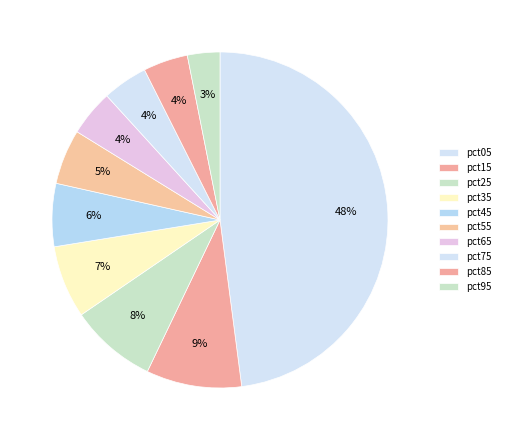

Rank the categories by value from lowest to highest.

pct95, pct85, pct75, pct65, pct55, pct45, pct35, pct25, pct15, pct05